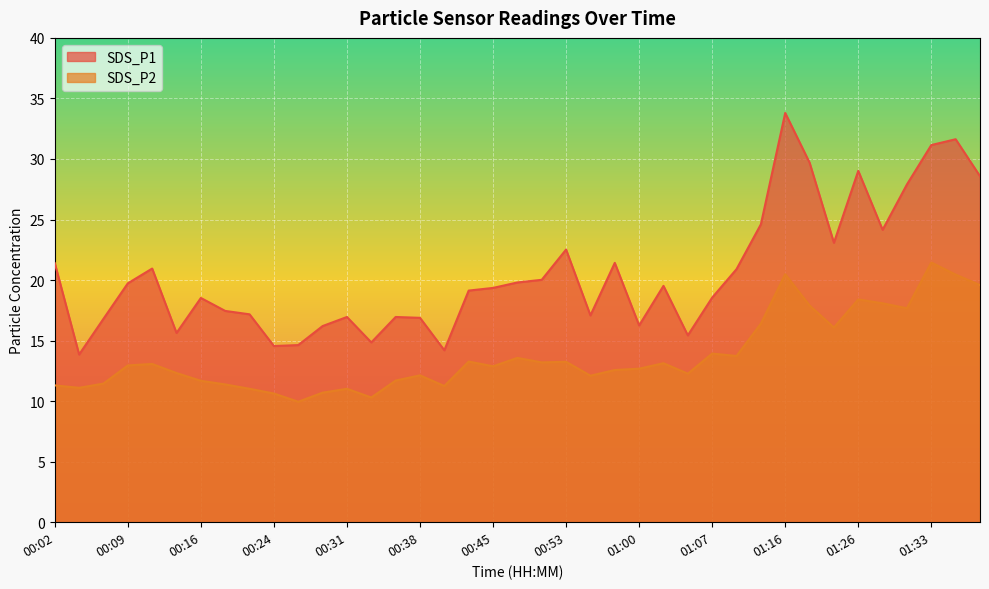

Rank the series by their maximum value, from highest to lowest.

SDS_P1, SDS_P2